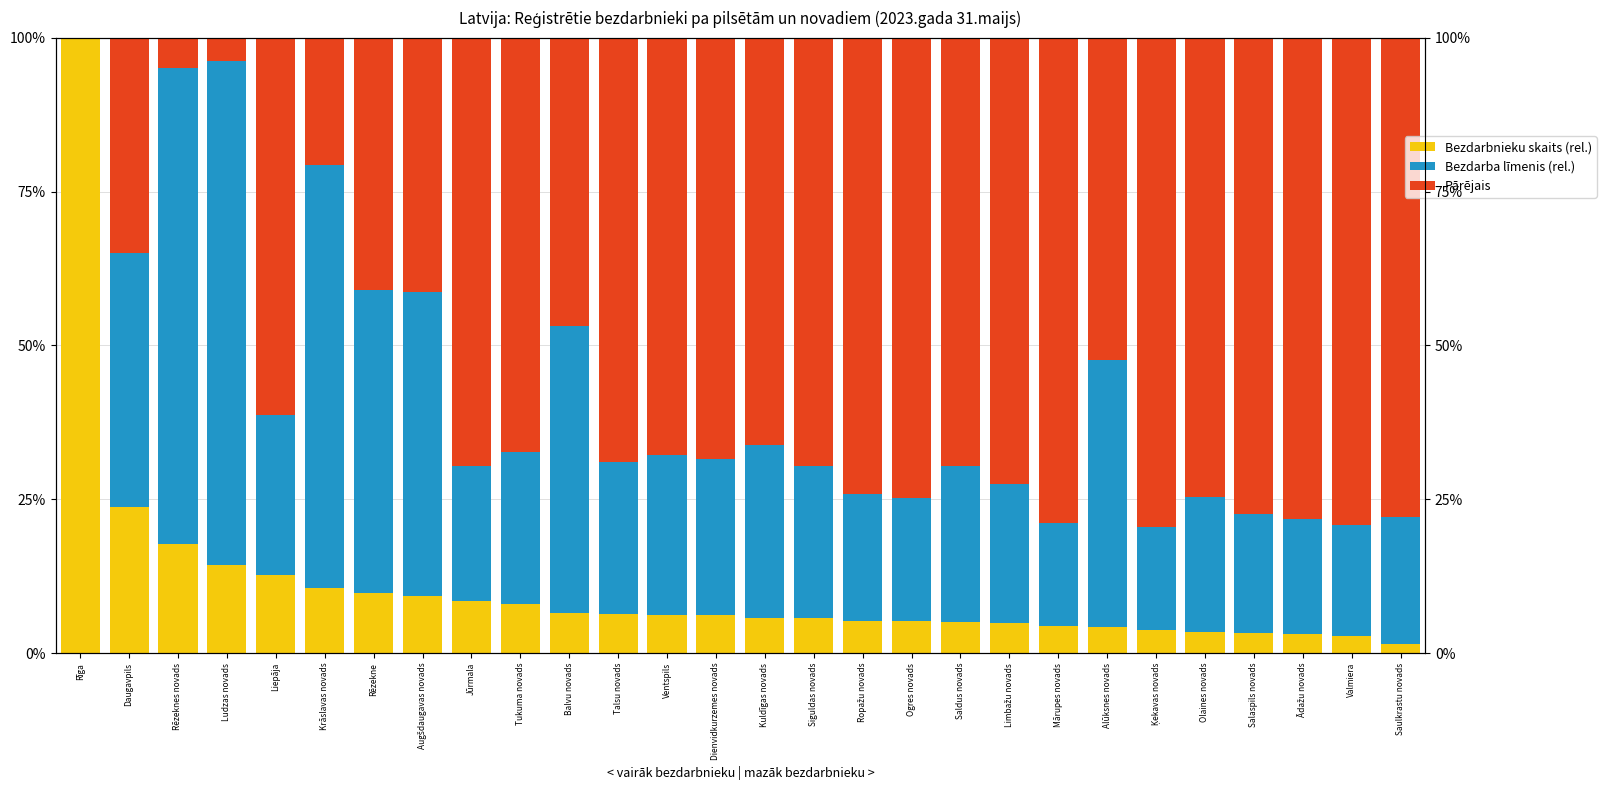

Which has a higher value, Rīga or Saulkrastu novads?

Rīga